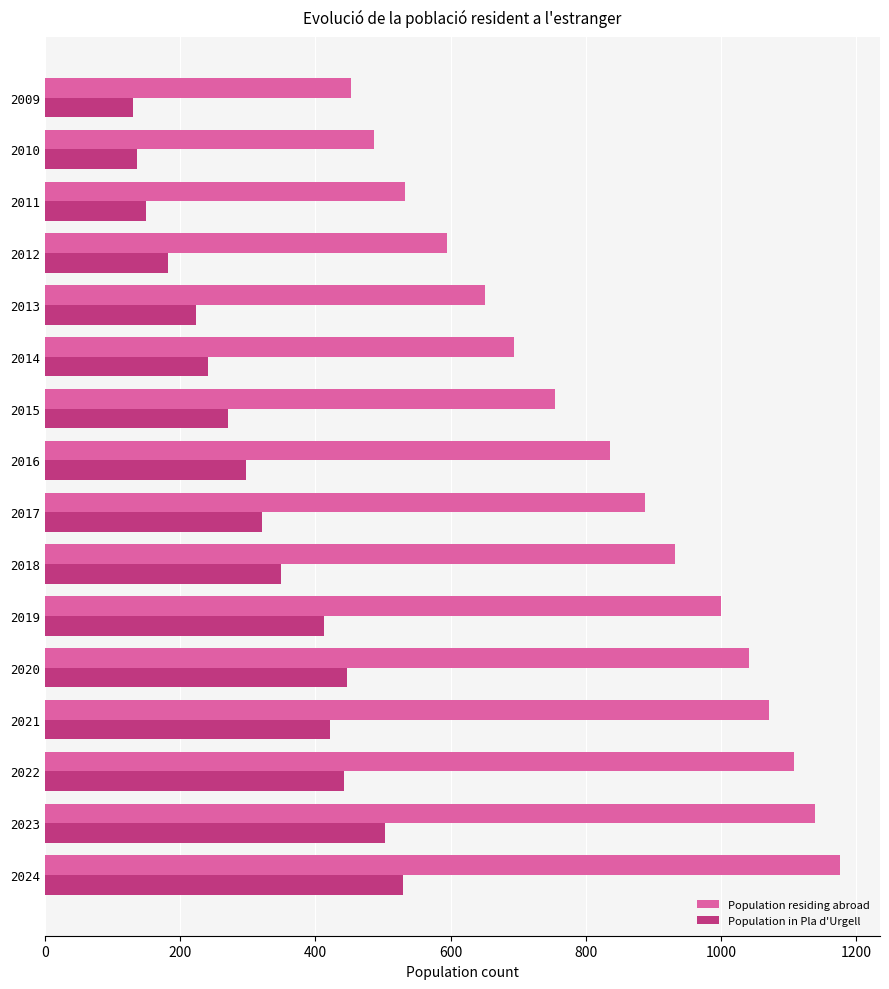

List the labels in order of Population residing abroad value, largest first.

2024, 2023, 2022, 2021, 2020, 2019, 2018, 2017, 2016, 2015, 2014, 2013, 2012, 2011, 2010, 2009